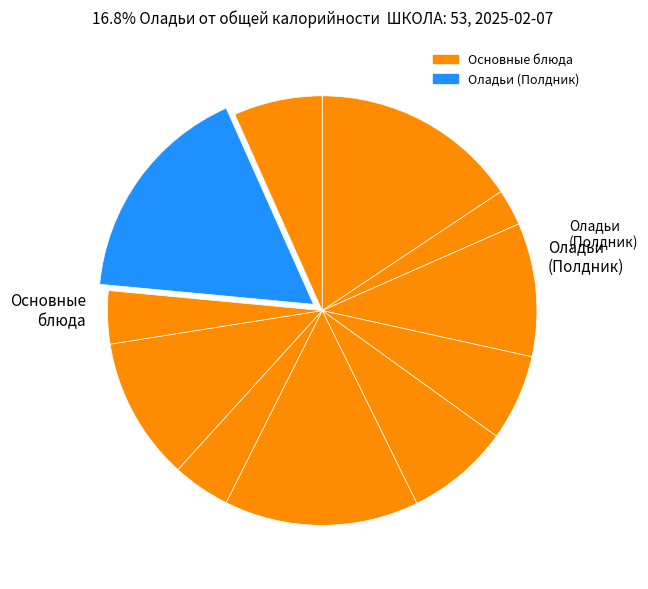

Count the number of slices in the pie.

11